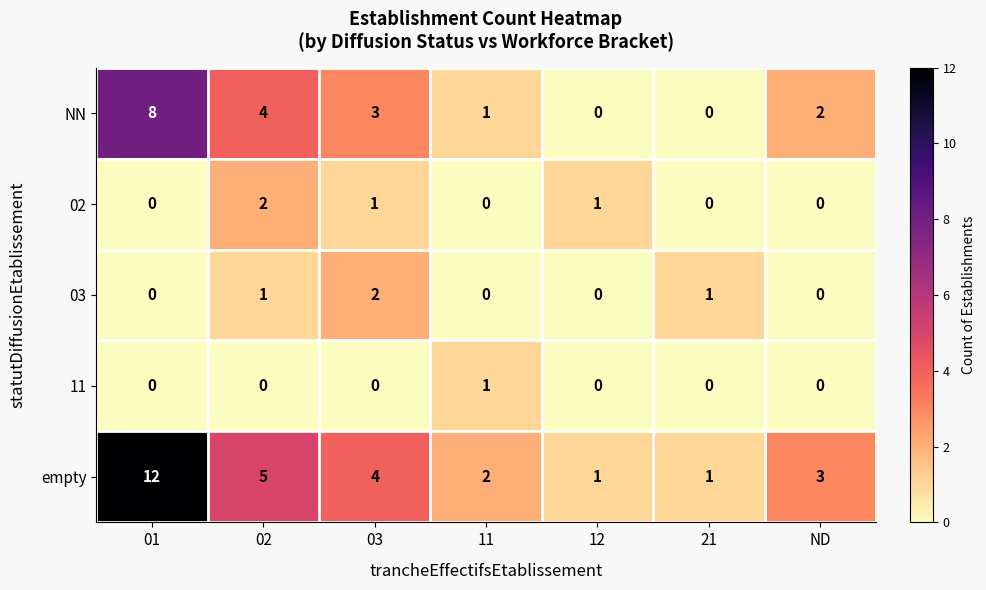

Which series has the largest total across all categories?

empty